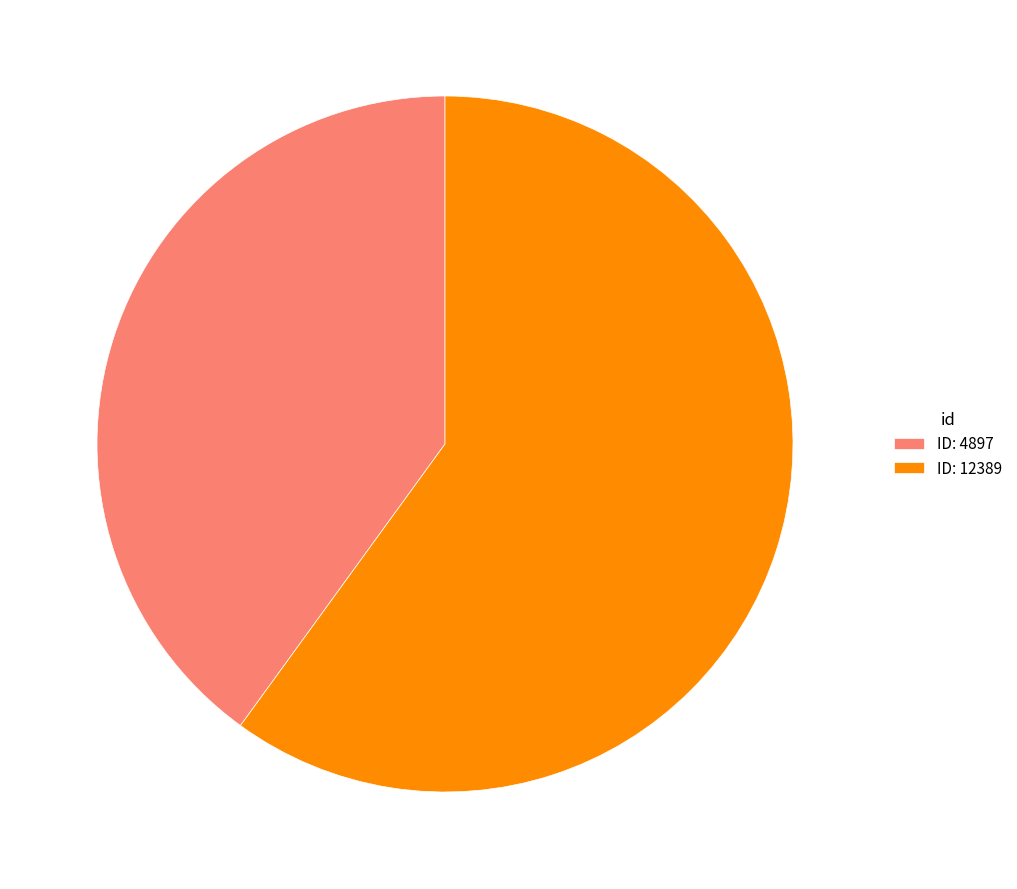

Does any single category account for the majority?

Yes